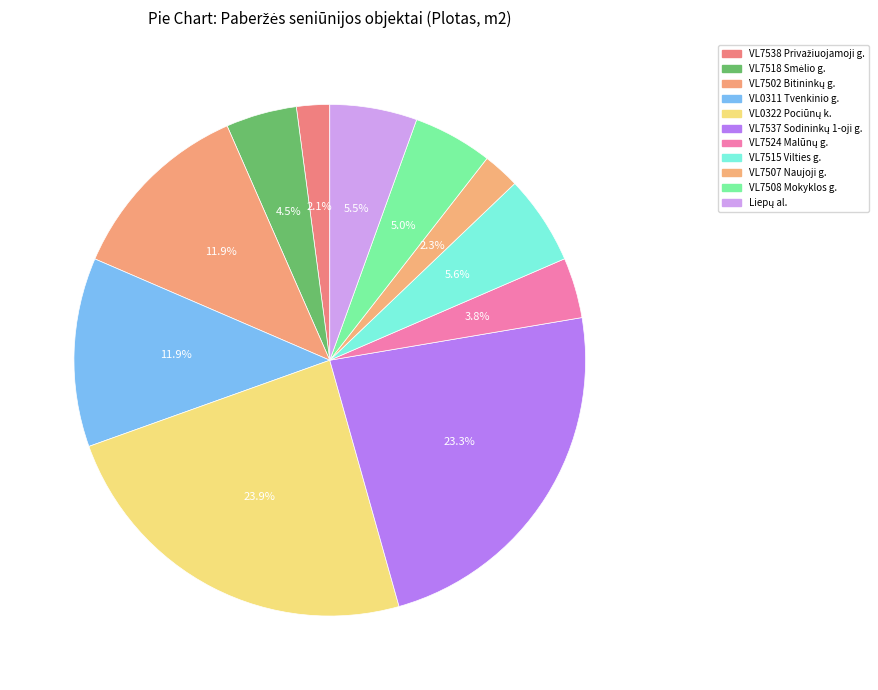

True or false: VL7502 Bitininkų g. accounts for 1% of the total.

False